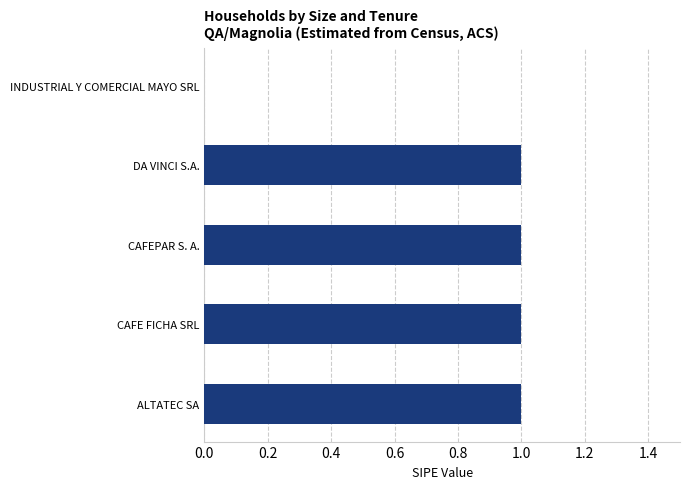

What is the sum of the values at CAFEPAR S. A. and ALTATEC SA?

2